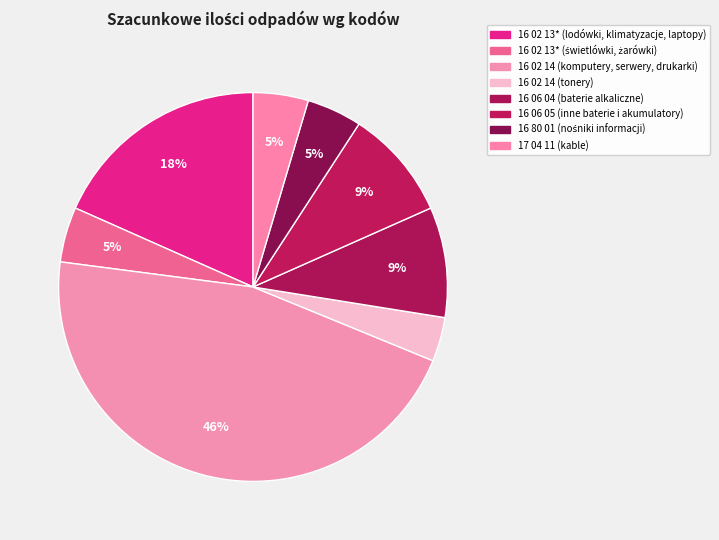

Which has a higher value, 17 04 11 (kable) or 16 06 04 (baterie alkaliczne)?

16 06 04 (baterie alkaliczne)